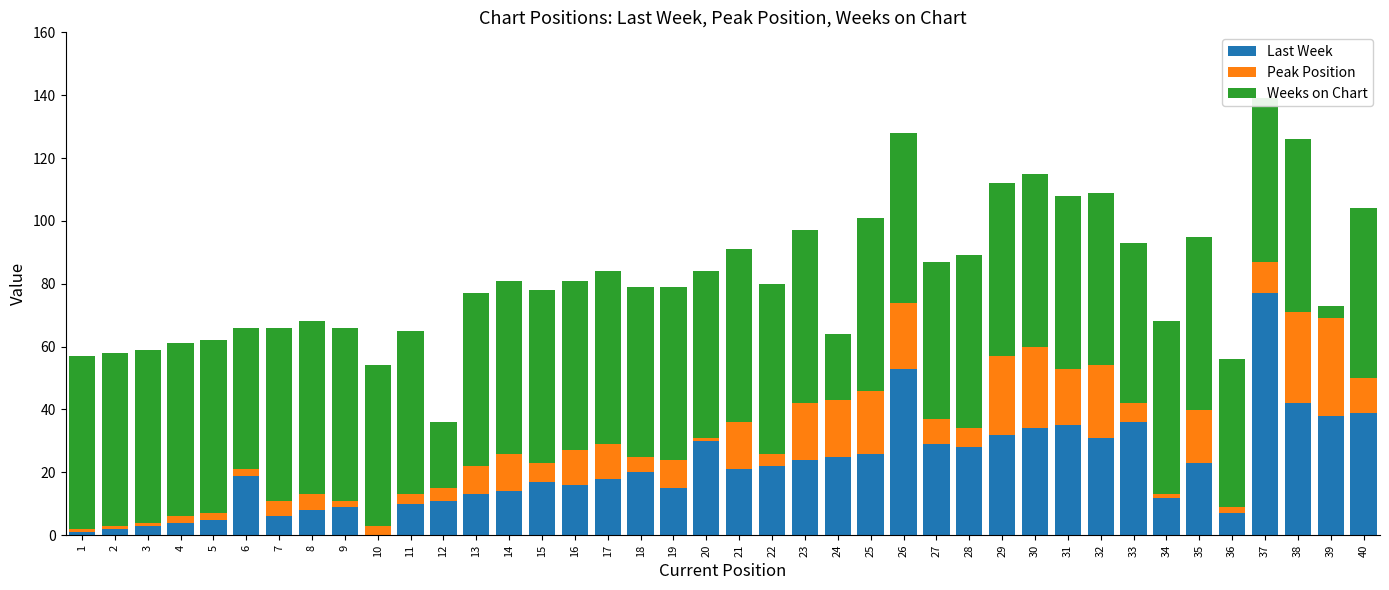

How many positive values does the Last Week series have?

39